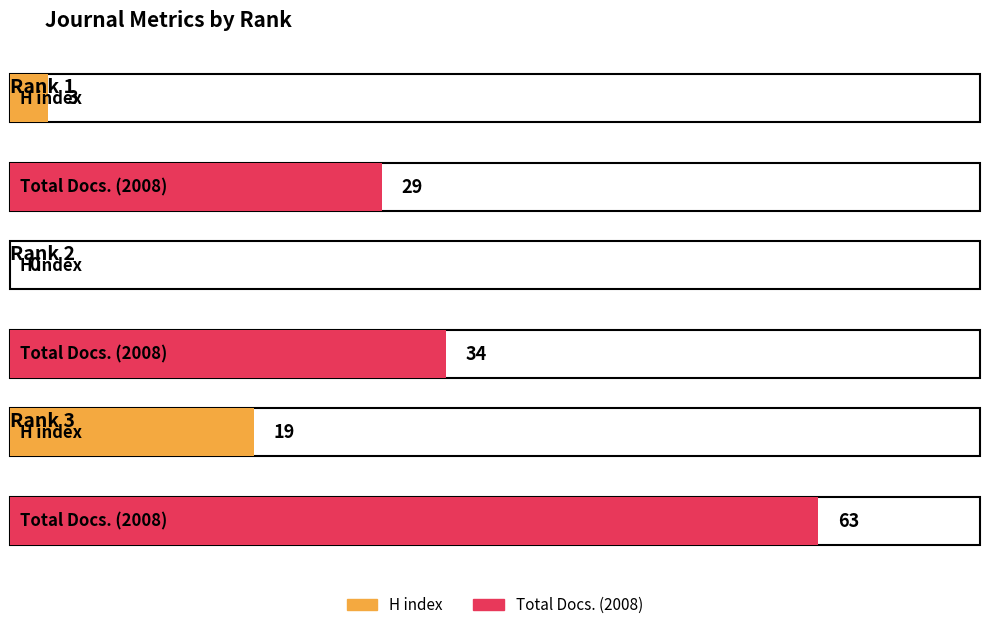

What is the difference between the maximum and minimum values in the Total Docs. (2008) series?

34